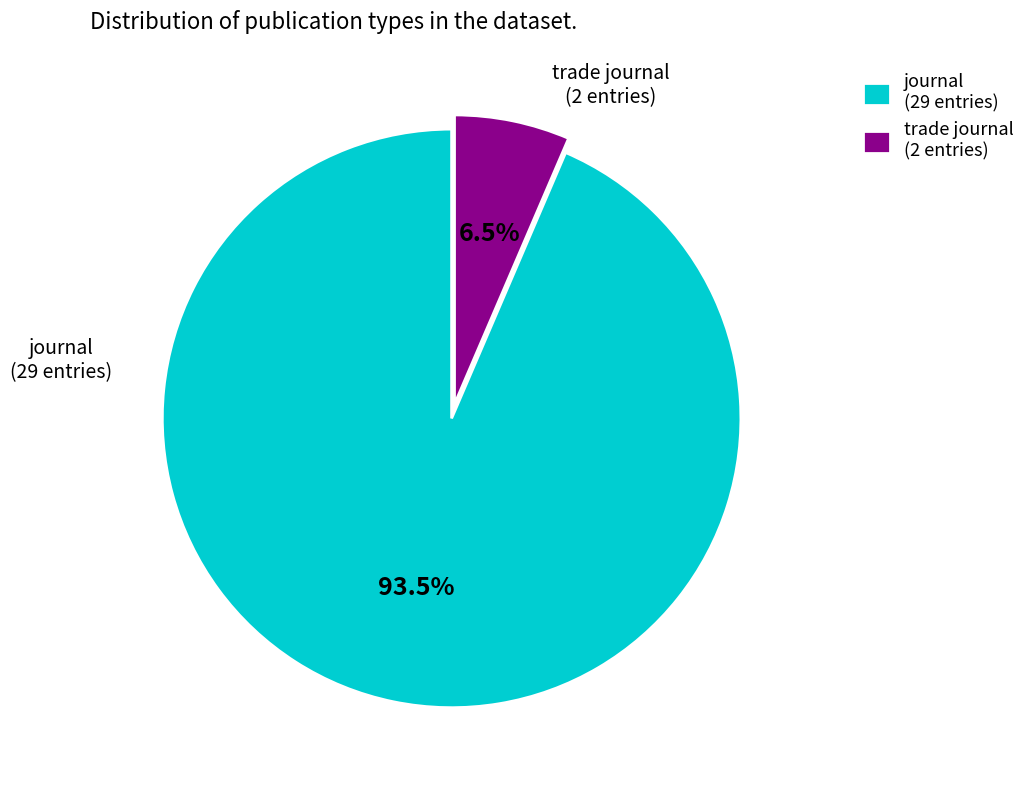

Does journal (29 entries) account for over 50% of the chart?

Yes